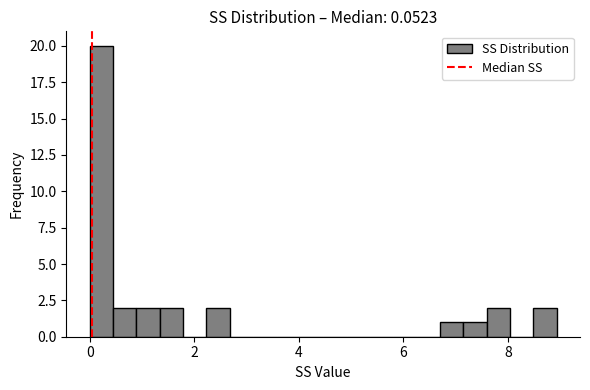

Around what value on the x-axis is the tallest bar? Give the approximate position of its centre, as read against the axis.

0.2